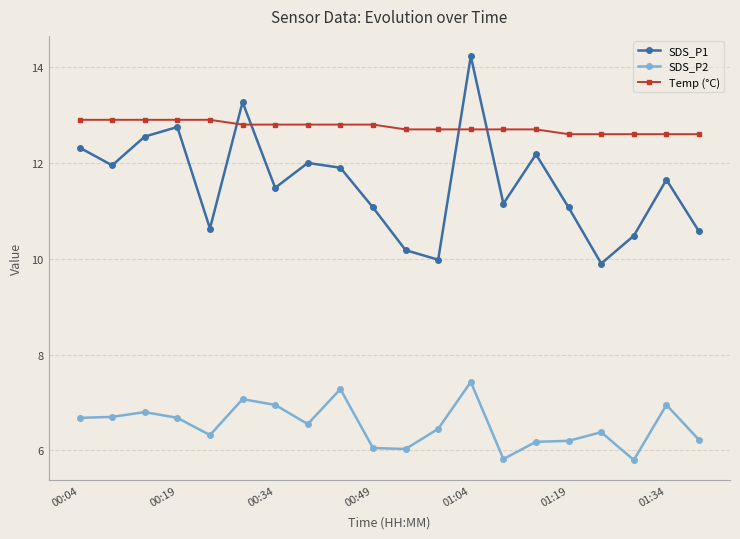

Which series has the largest range (max minus min)?

SDS_P1